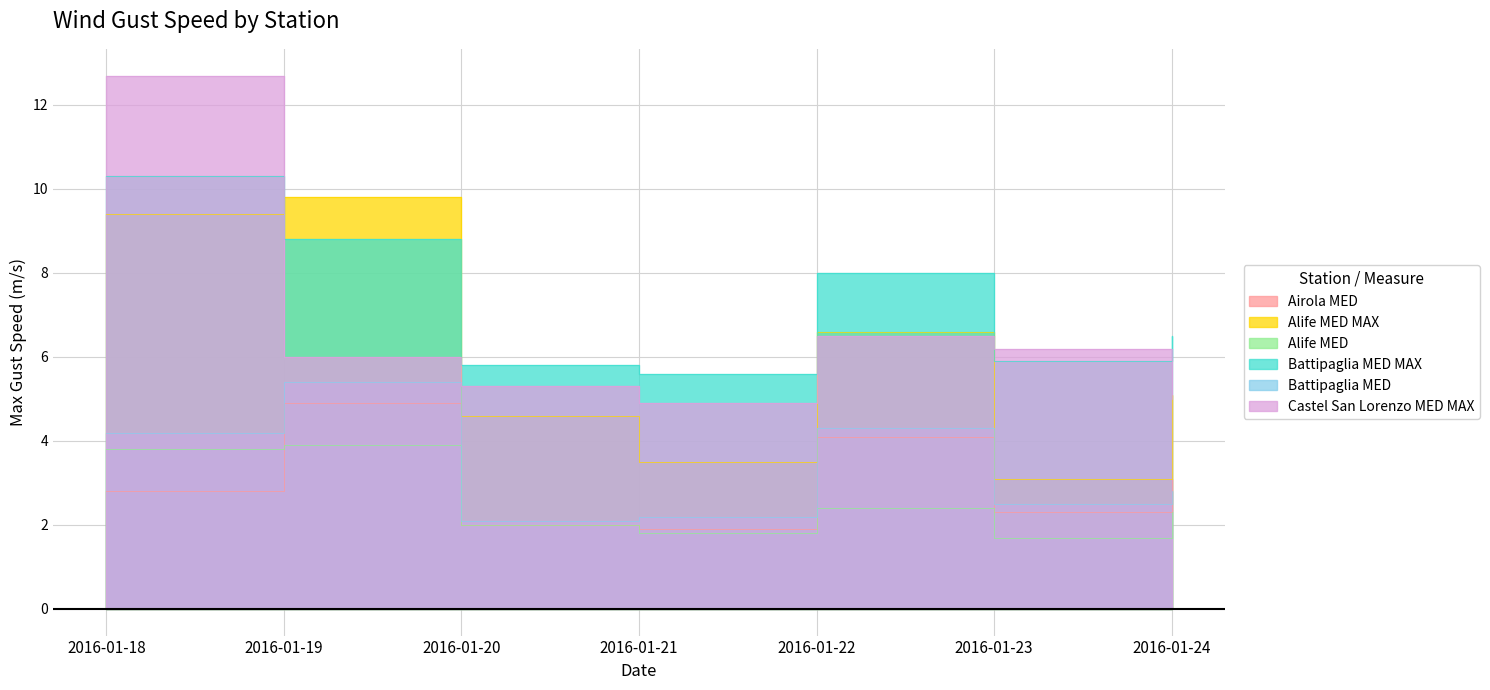

How many data points in Battipaglia MED MAX are above 6?

4